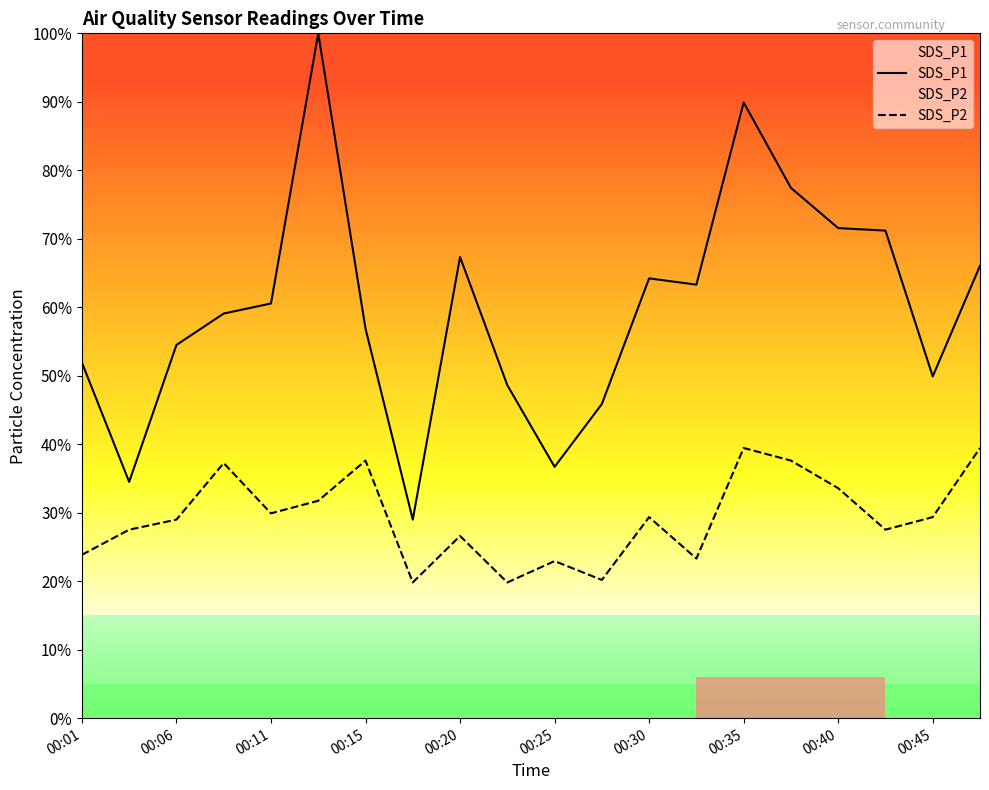

Does the chart display data point markers on the line(s)?

No